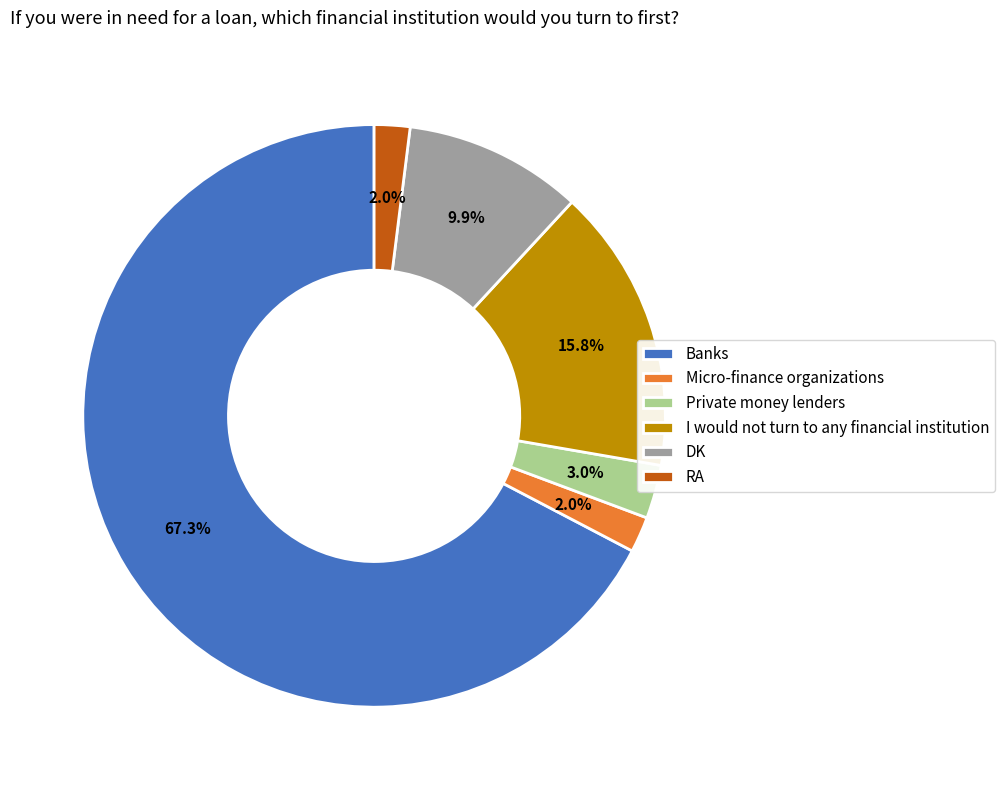

To the nearest percent, what is the combined percentage of I would not turn to any financial institution and RA?

18%